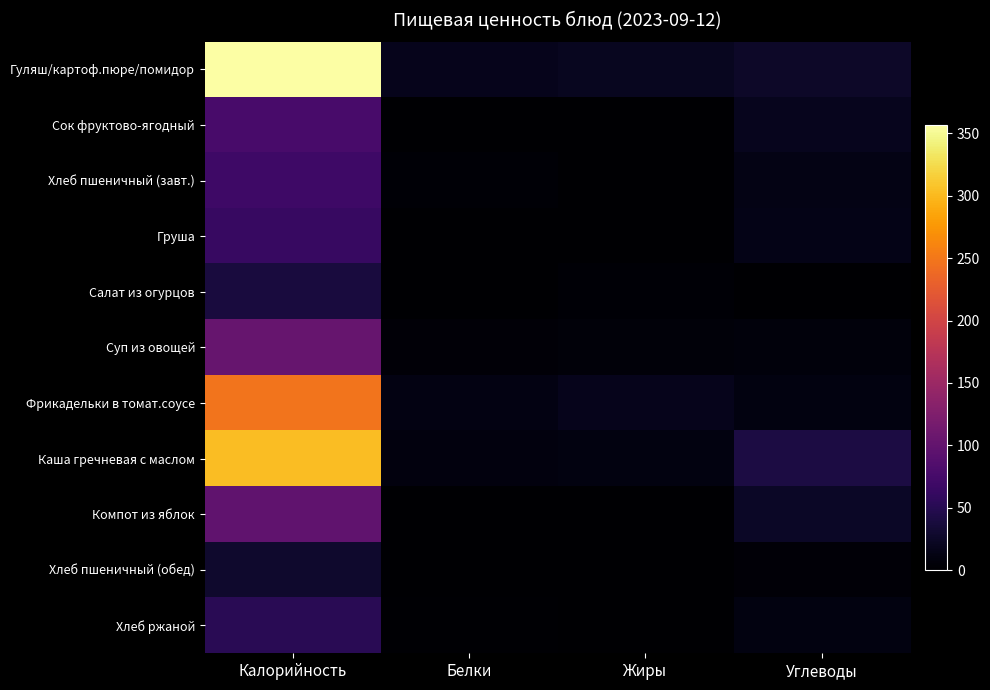

Which series has the largest total across all categories?

Гуляш/картоф.пюре/помидор